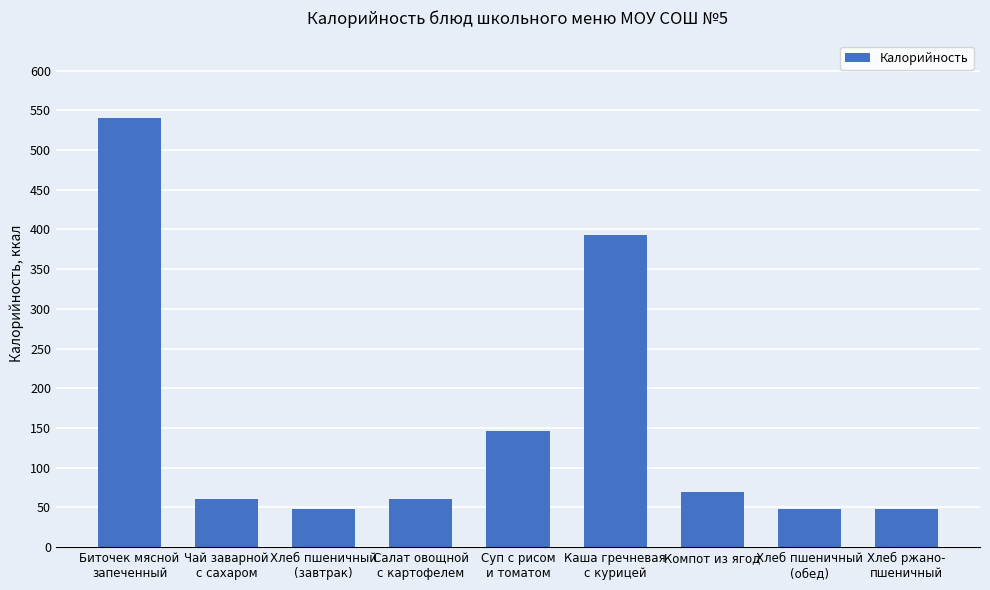

What is the ratio of the value at Каша гречневая
с курицей to the value at Хлеб пшеничный
(завтрак)?

8.2